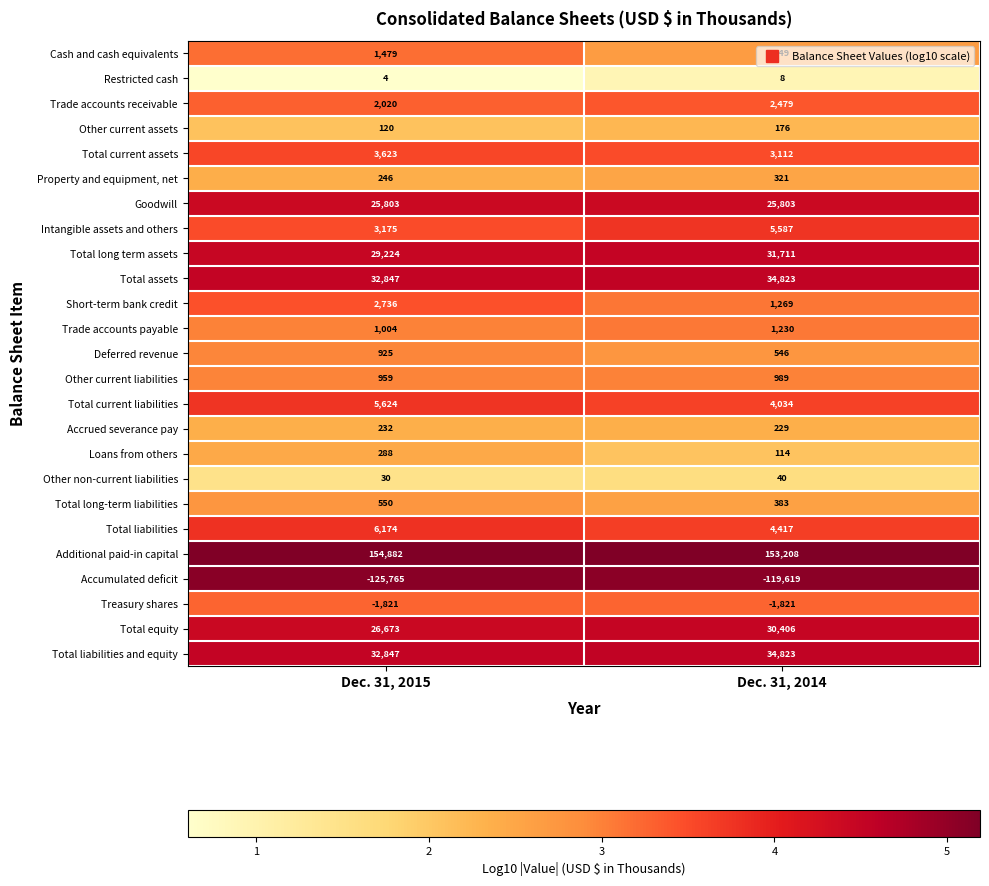

At which category is the sum across all series the highest?

Dec. 31, 2014